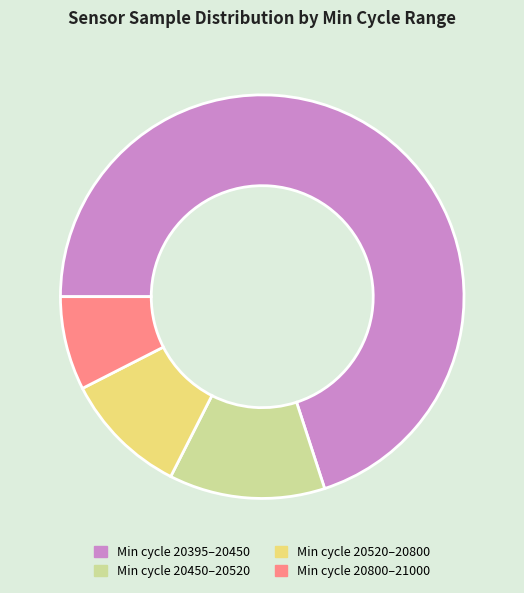

How many segments does this pie chart have?

4